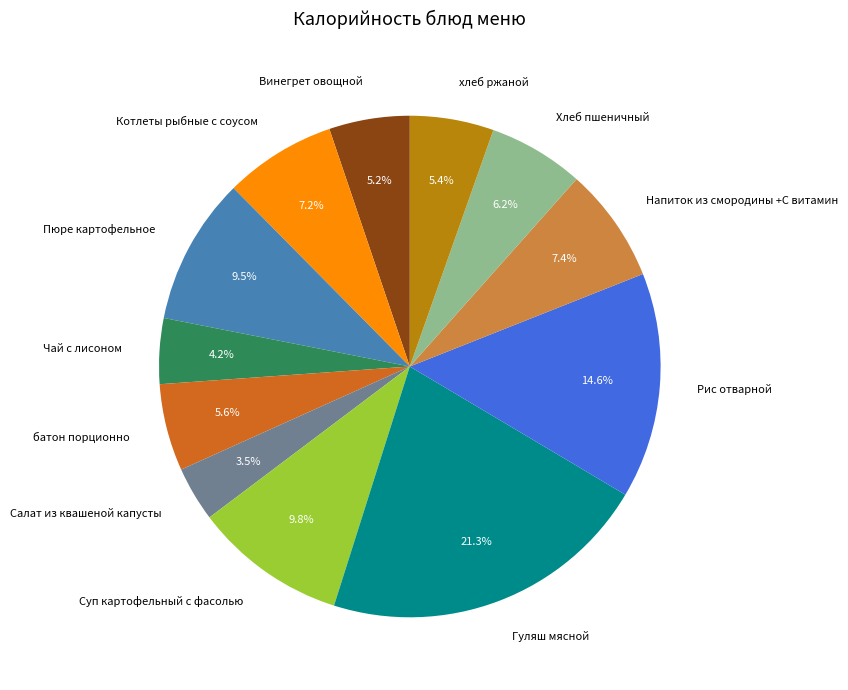

What percentage is the Котлеты рыбные с соусом slice, to the nearest percent?

7%